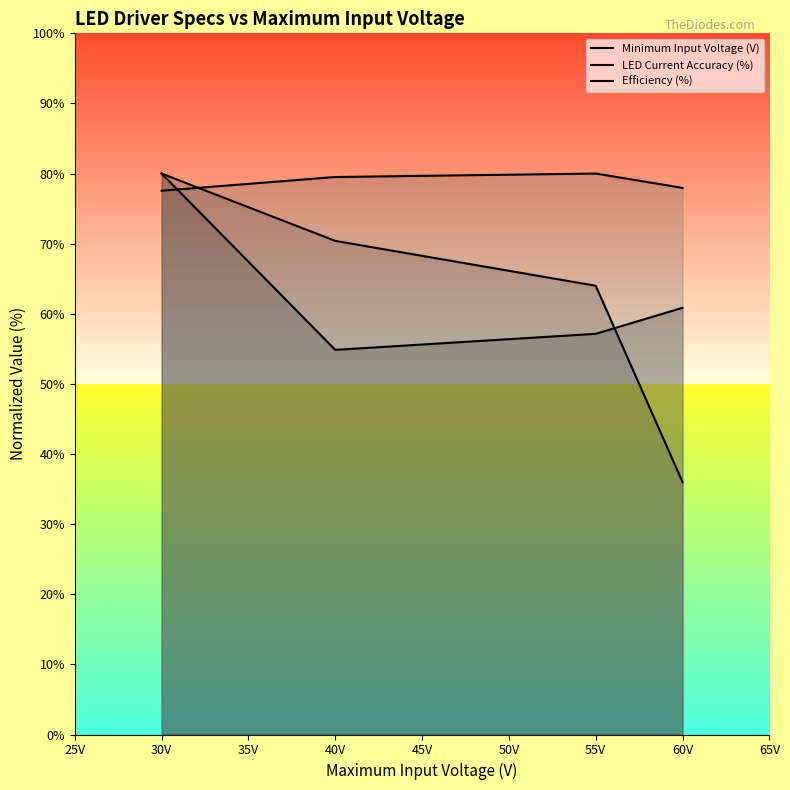

How many lines are shown in the chart?

3